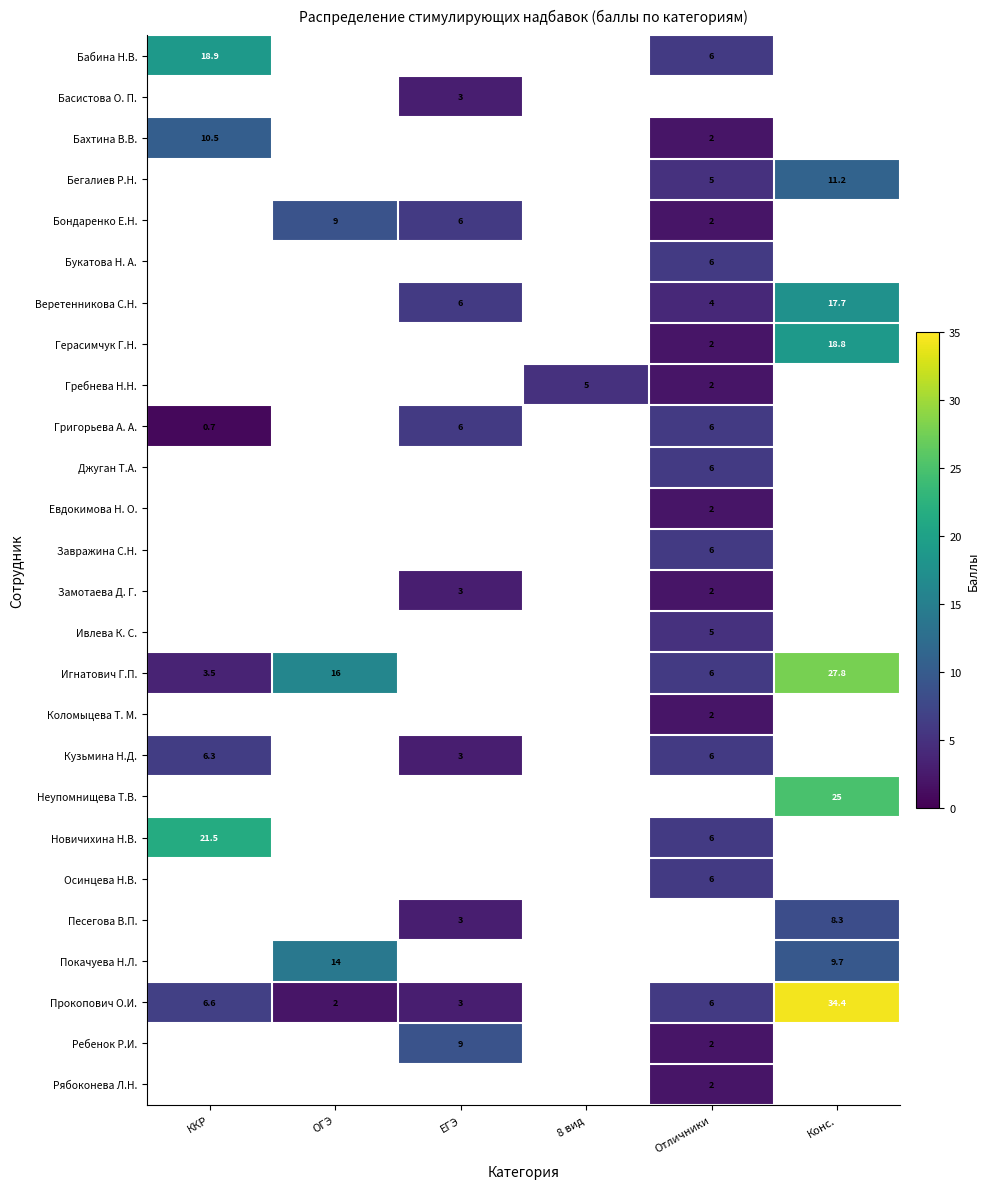

Is it true that Новичихина Н.В. equals 1.5 at Отличники?

False